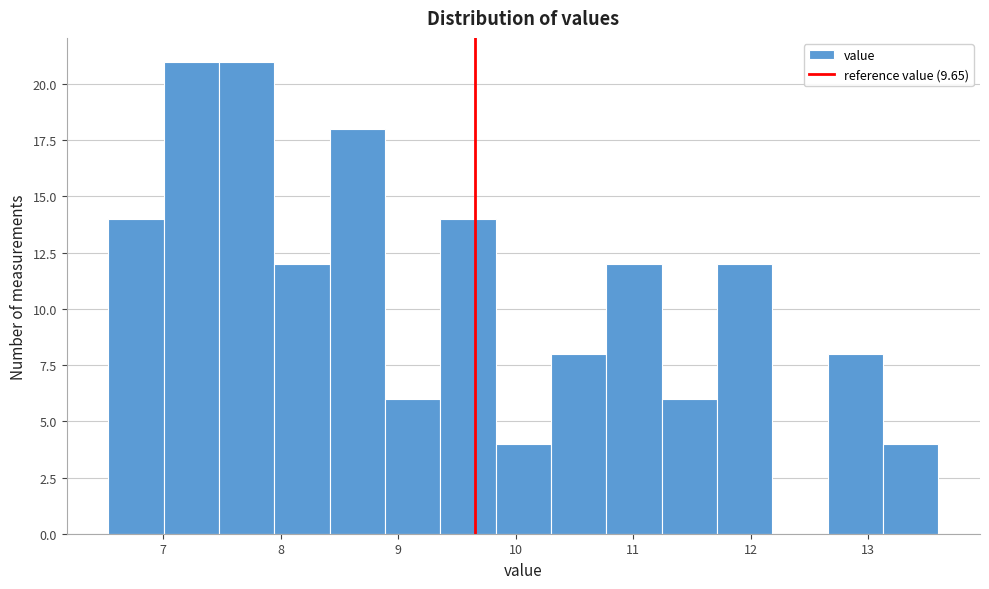

How tall is the bar that spans 8.9 to 9.4 on the x-axis? Neither the bar edges nor the heights are printed on the chart, so give them approximately, as read against the axes.

6